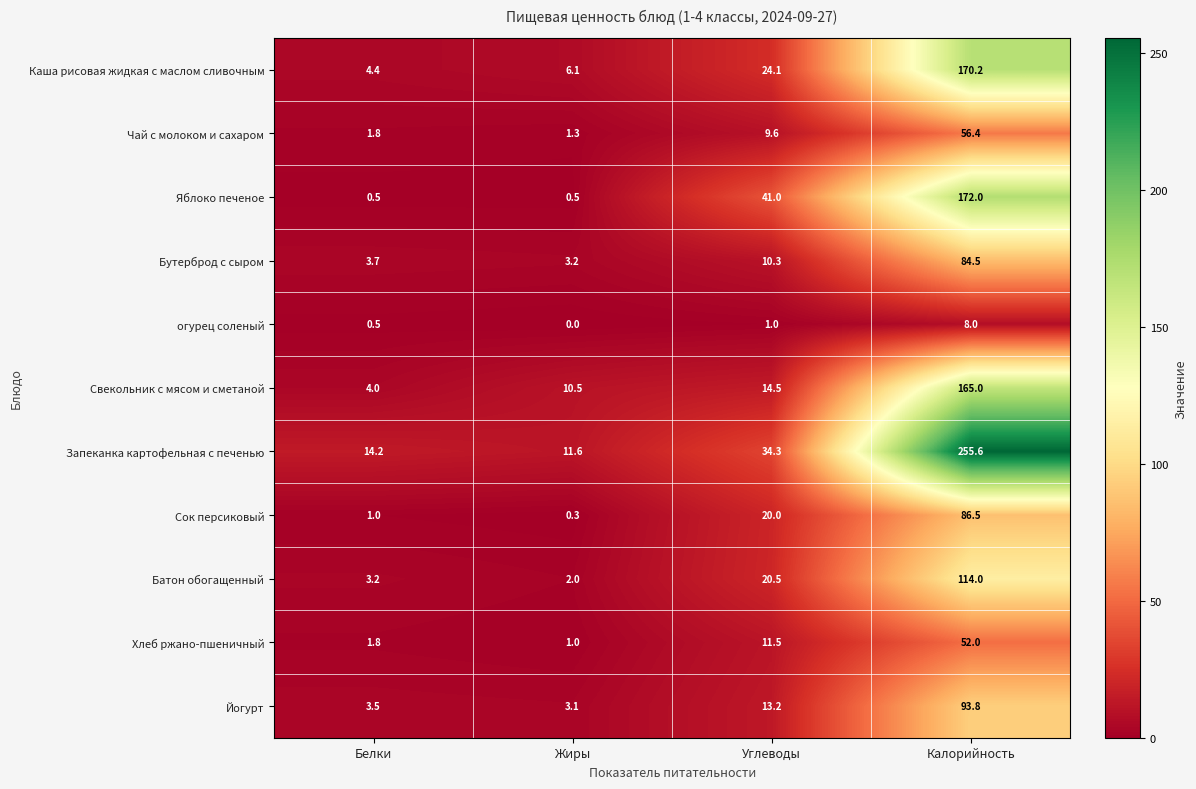

Which series has the largest total across all categories?

Запеканка картофельная с печенью